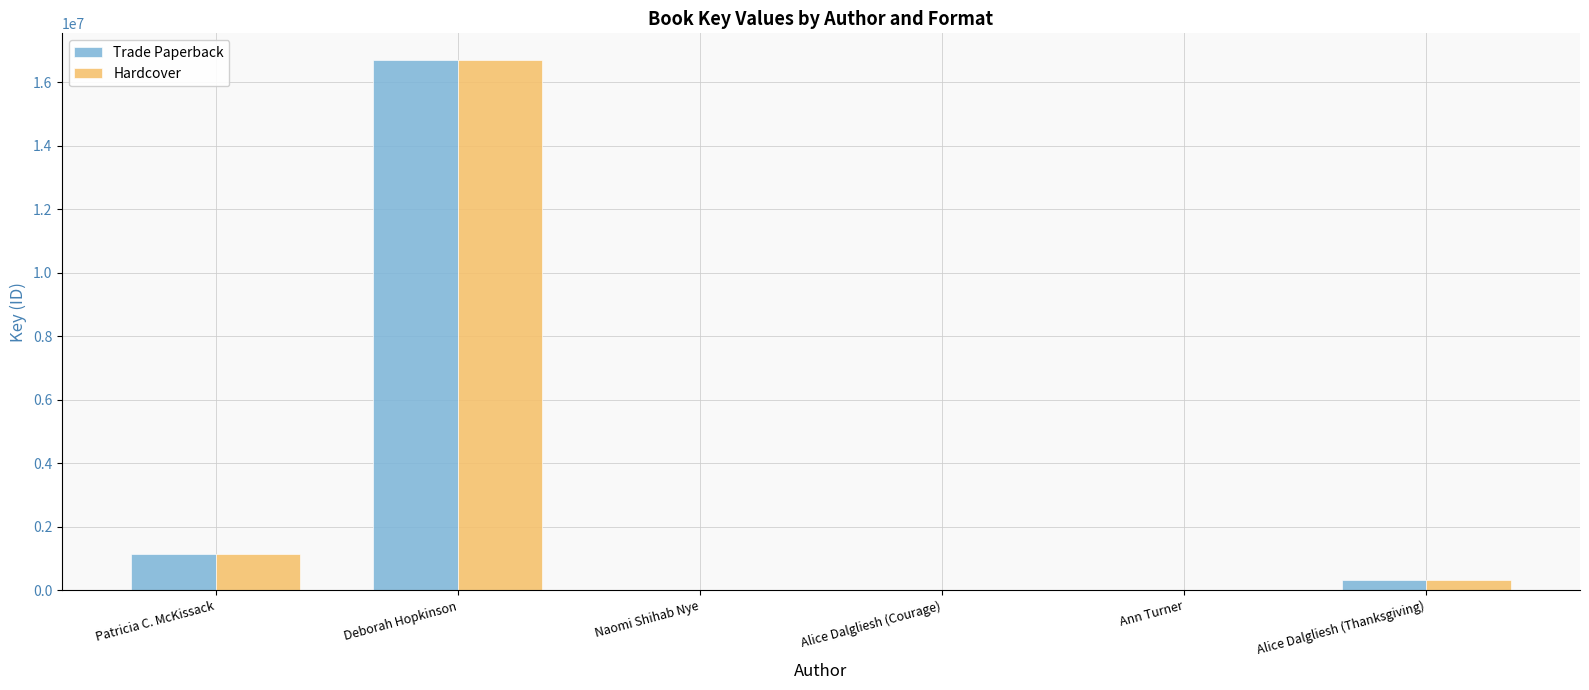

What is the sum of all Hardcover values?

18206396